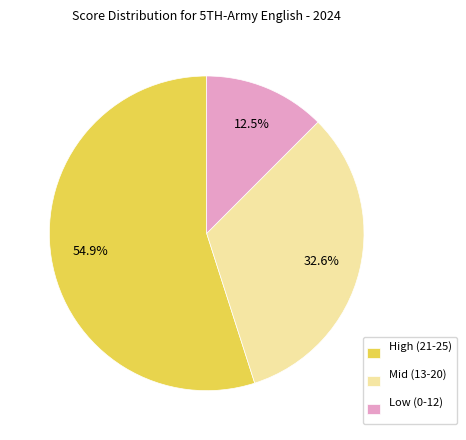

Which slice is the largest?

High (21-25)